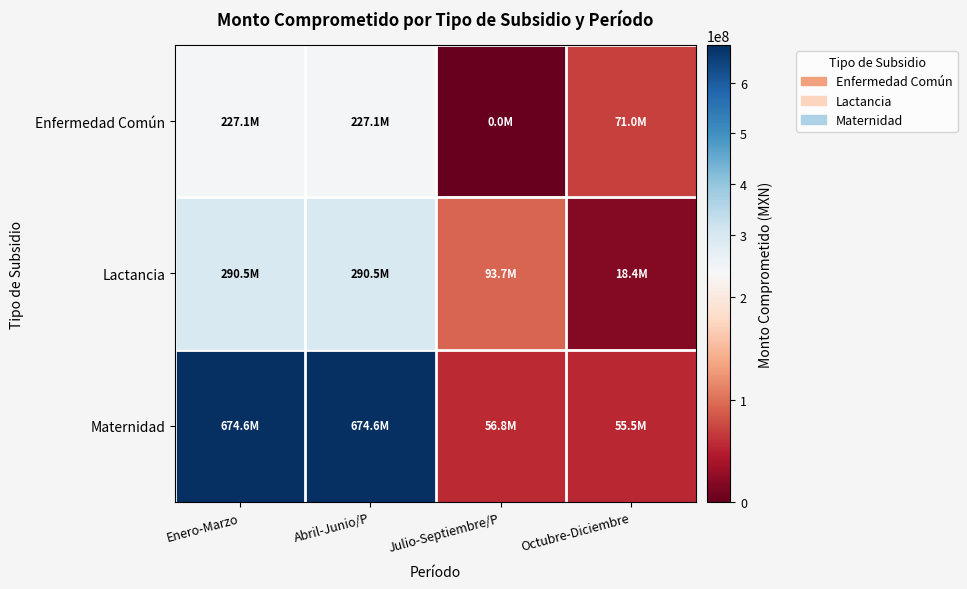

How many distinct data groups are displayed?

3